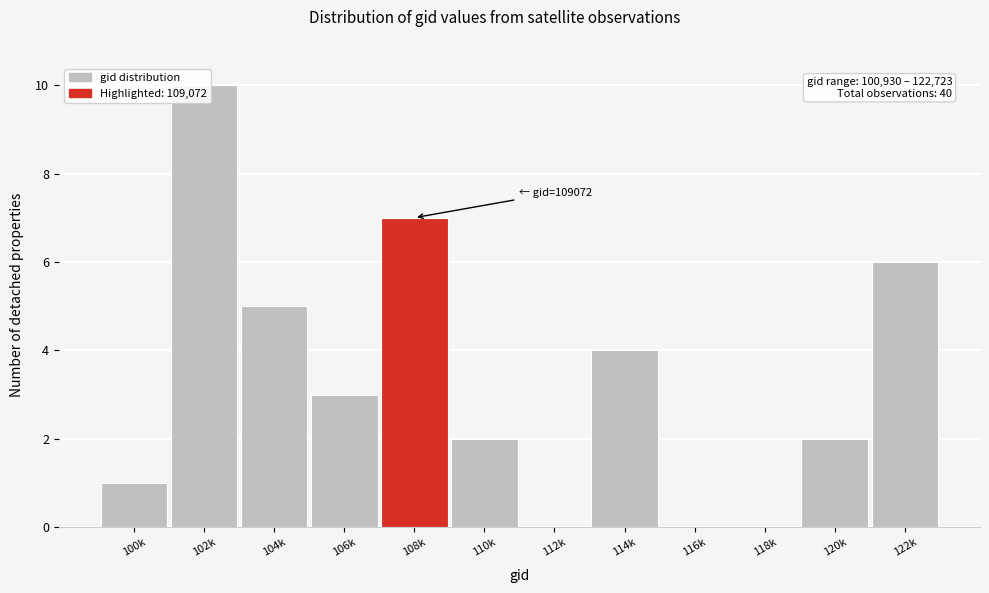

Which category has the highest value across all series?

102k